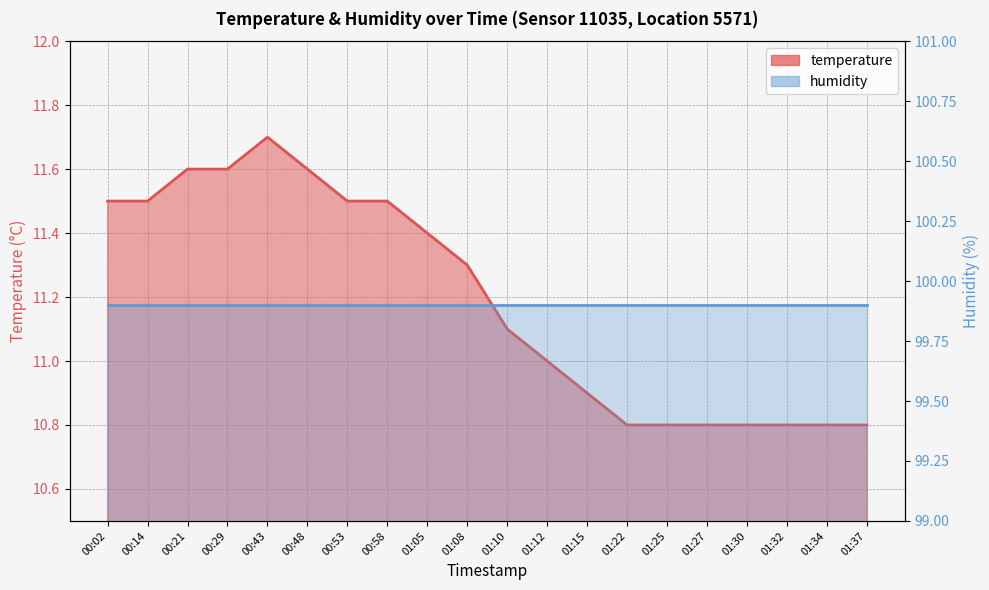

List the labels in order of value, largest first.

00:43, 00:21, 00:29, 00:48, 00:02, 00:14, 00:53, 00:58, 01:05, 01:08, 01:10, 01:12, 01:15, 01:22, 01:25, 01:27, 01:30, 01:32, 01:34, 01:37